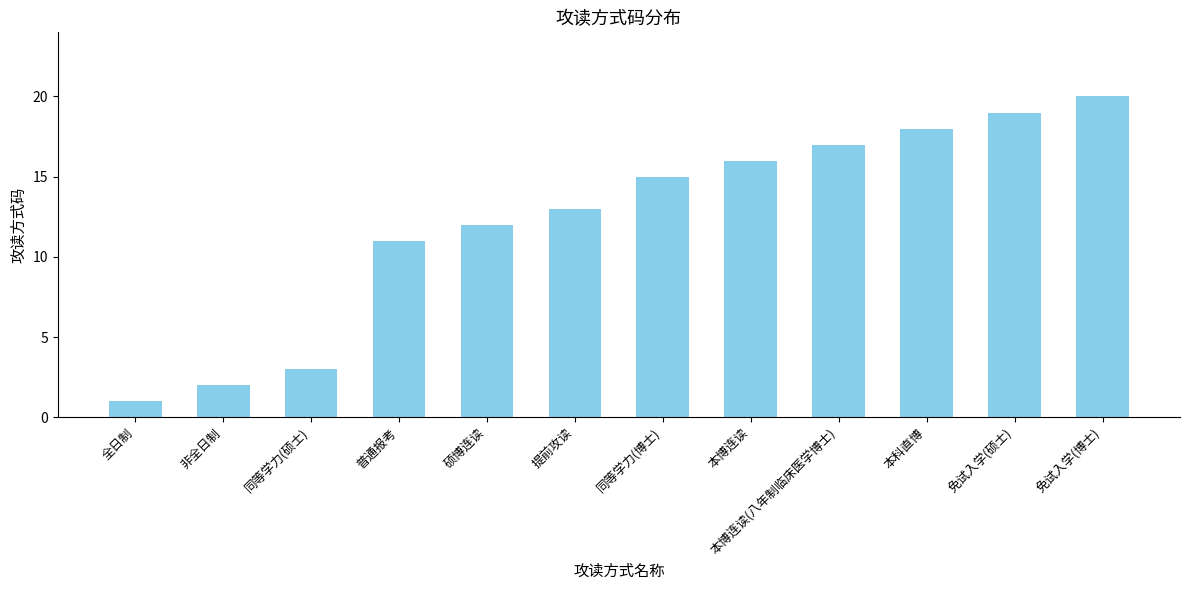

What is the approximate value at 本博连读(八年制临床医学博士)?

17